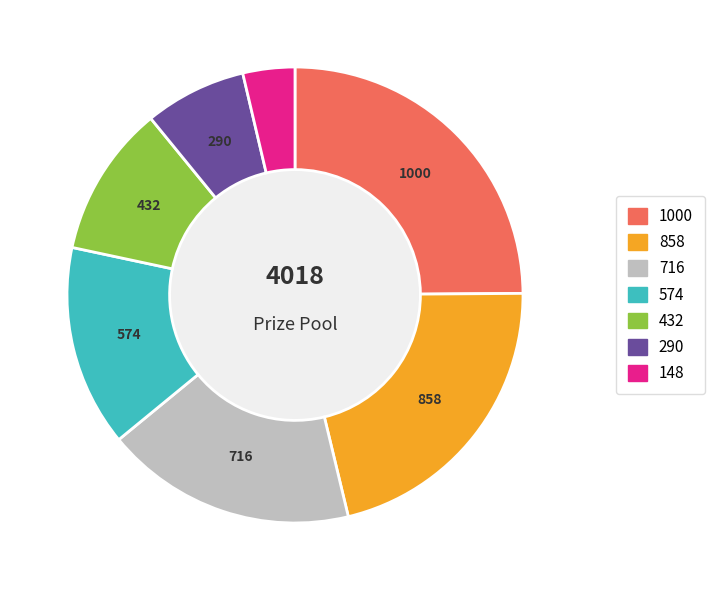

True or false: 290 accounts for 1% of the total.

False